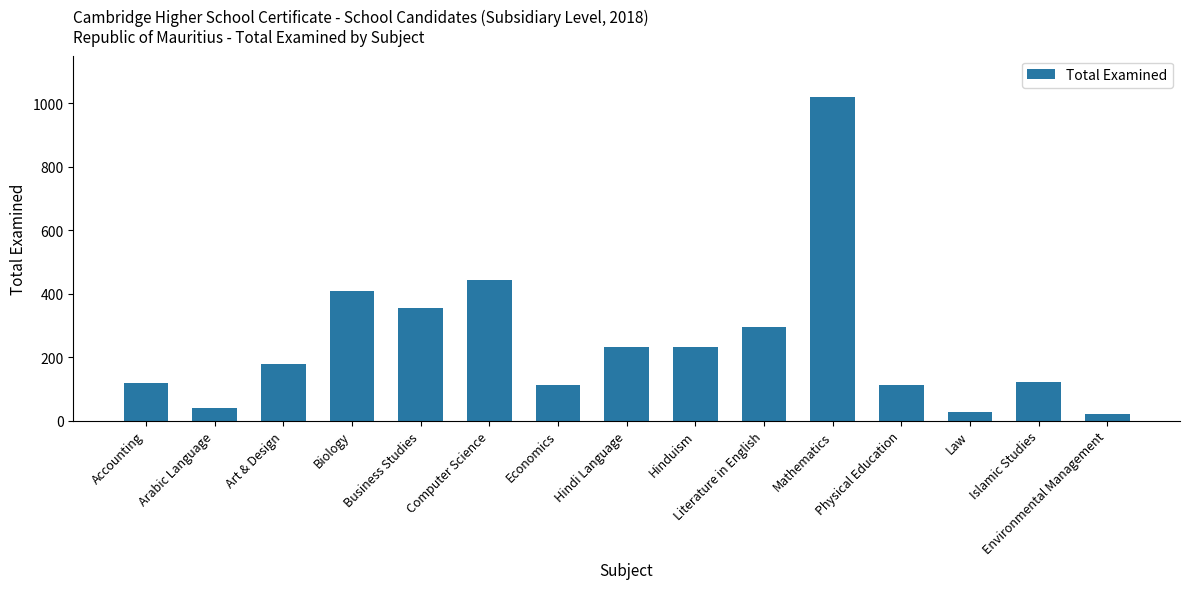

What is the smallest value displayed?

20